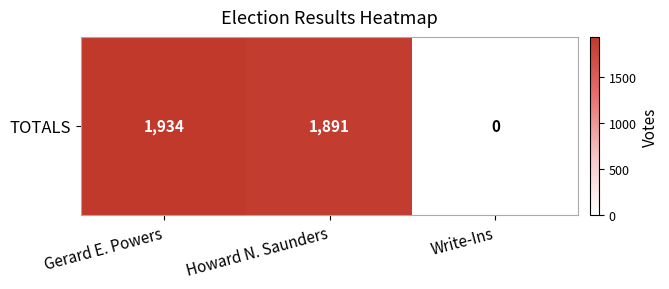

The value at Howard N. Saunders is 3016. True or false?

False